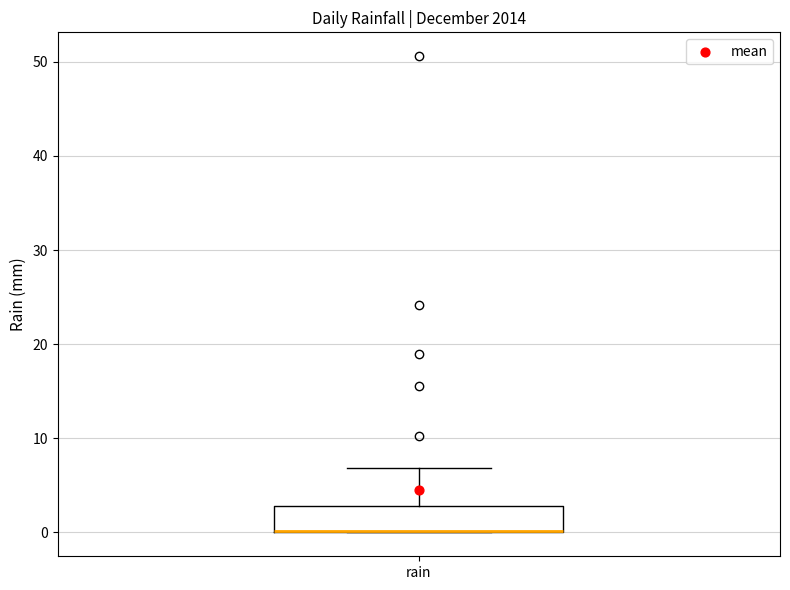

Transcribe this box plot: give where the median line is, the range the box spans, and where the two whiskers end, as read against the y-axis. The values are not printed on the chart, so give them approximately, as read against the axis.

median 0 (drawn on the box's lower edge), box 0 to 3, whiskers 0 to 7